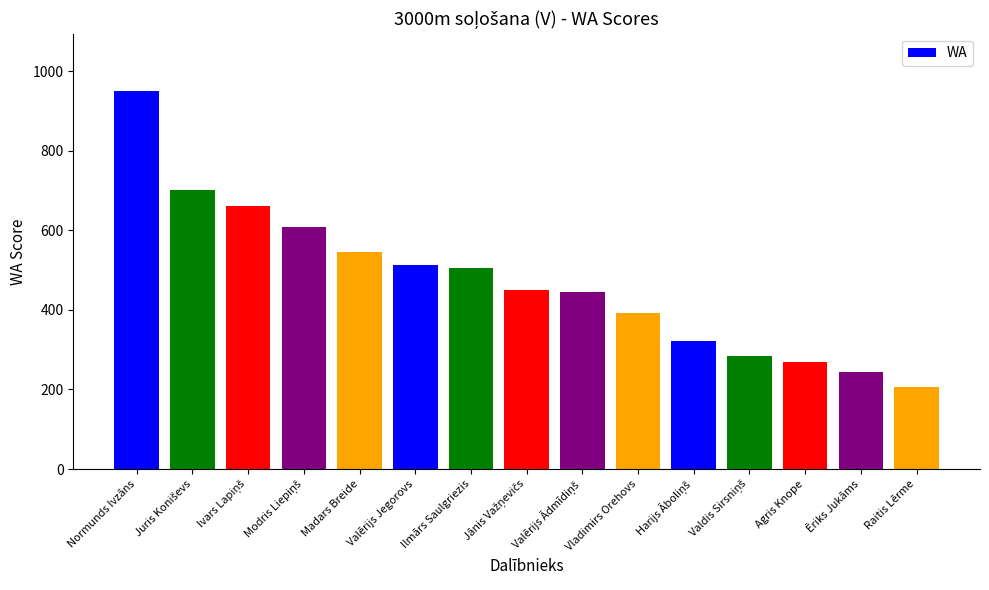

How many series are shown in this chart?

1